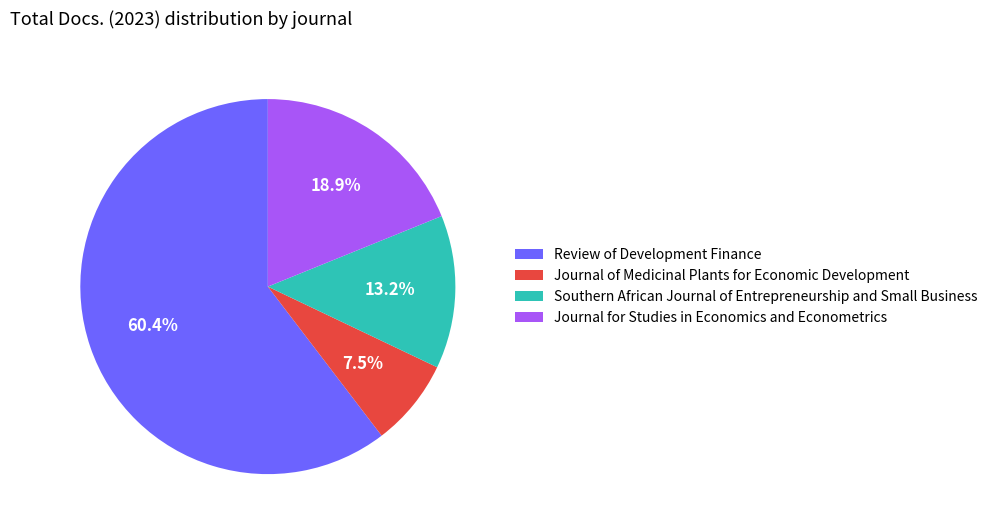

To the nearest percent, what percentage of the pie is Southern African Journal of Entrepreneurship and Small Business?

13%